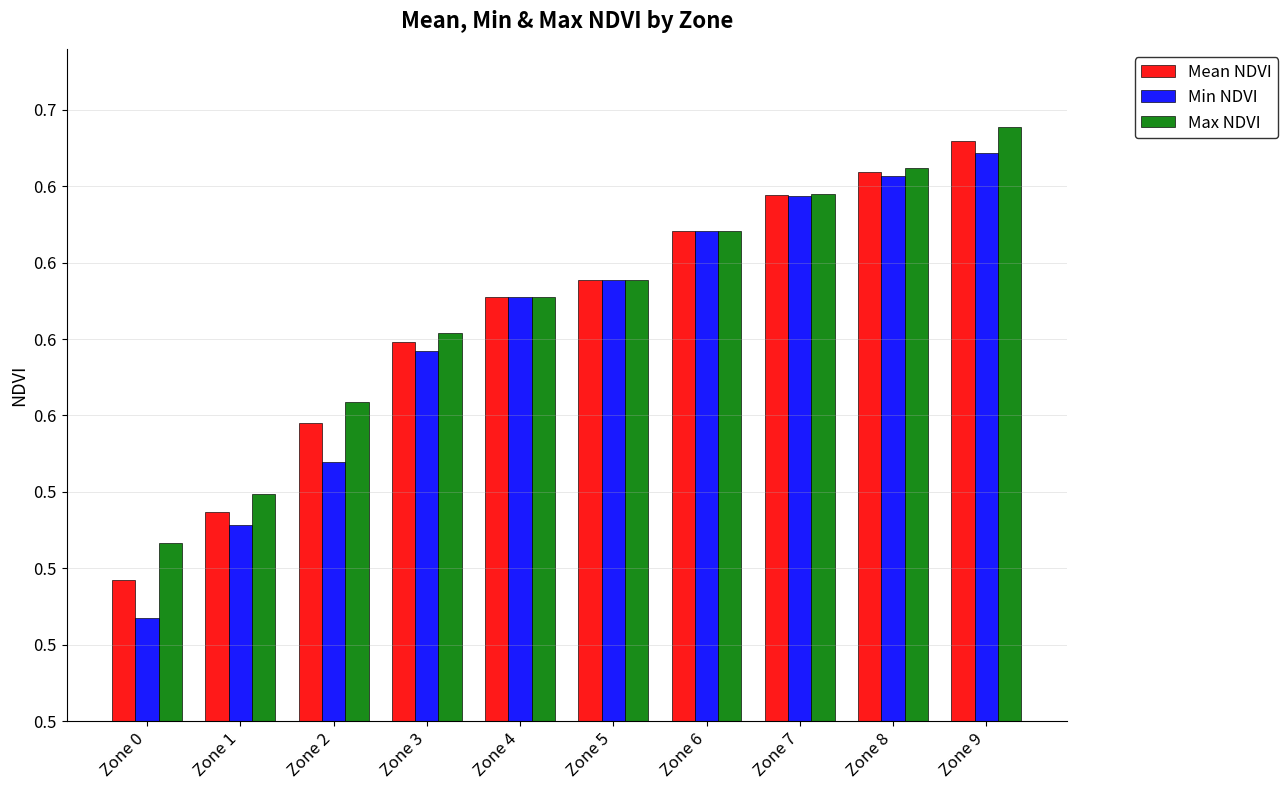

What are all the series names shown in the legend?

Mean NDVI, Min NDVI, Max NDVI